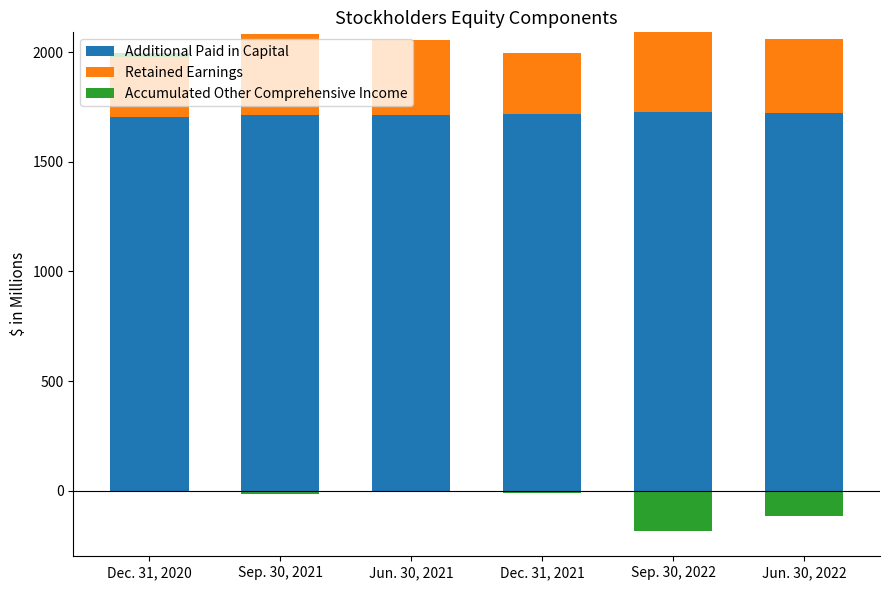

Read the Retained Earnings value at Jun. 30, 2021.

340.3